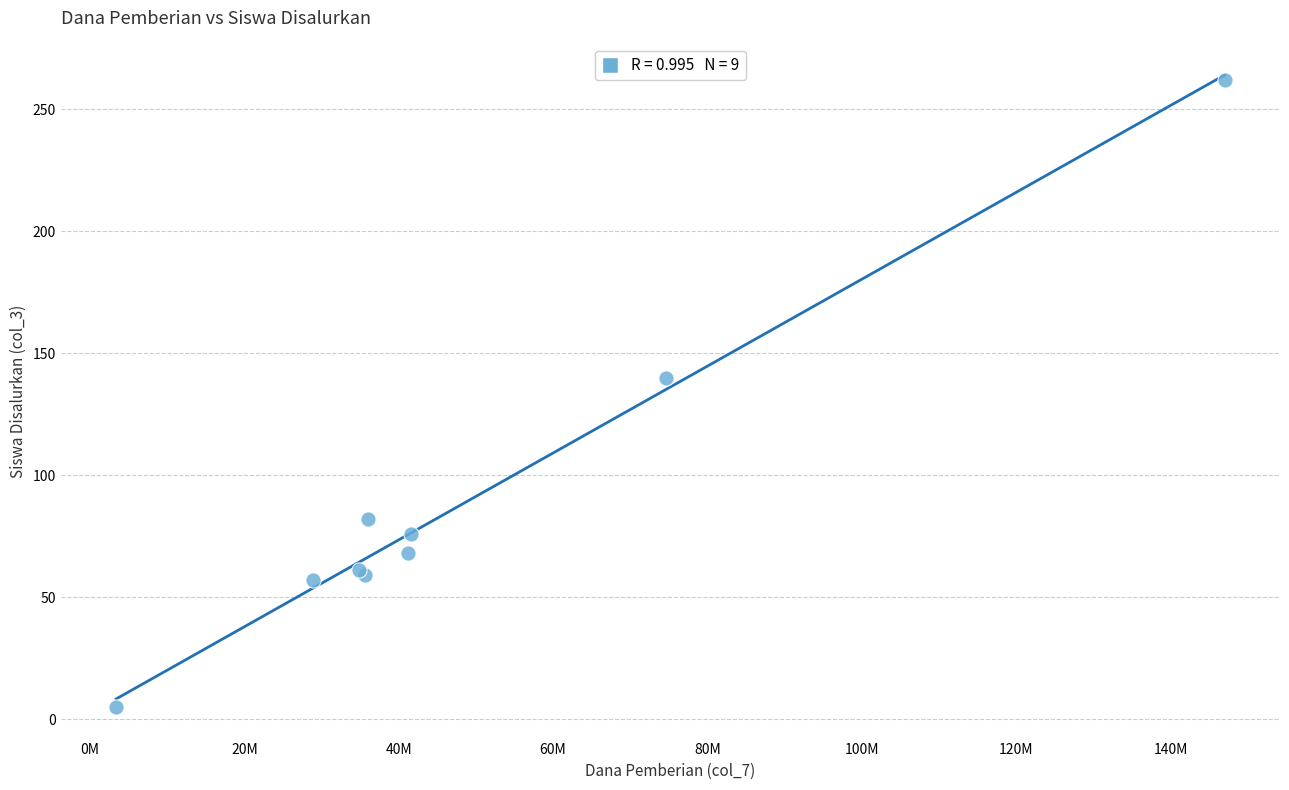

What Y value in the scatter plot is closest to 133?

140